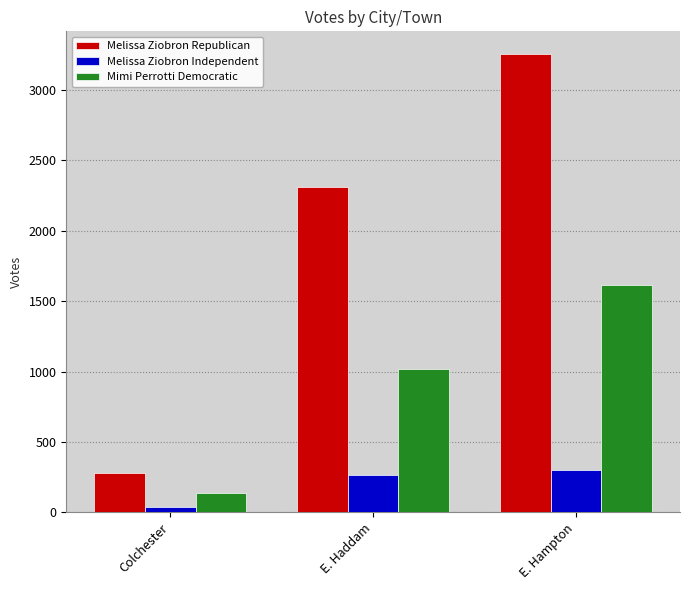

How many bars are there in each group?

3